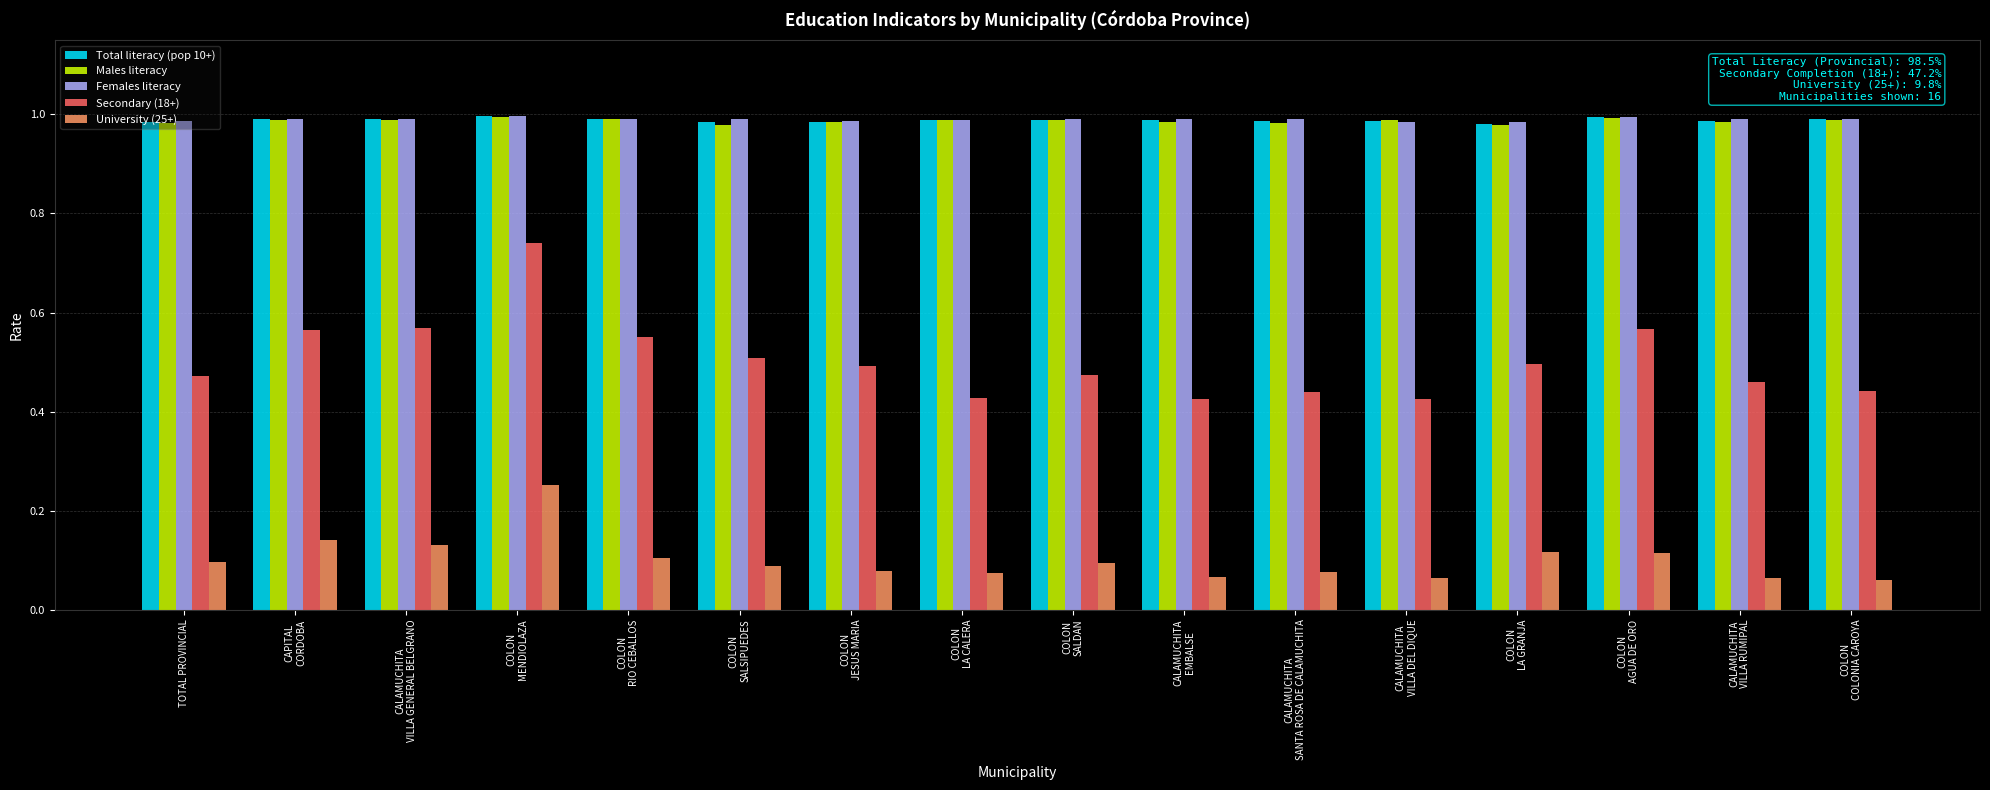

Which series has the widest spread of values?

Secondary (18+)